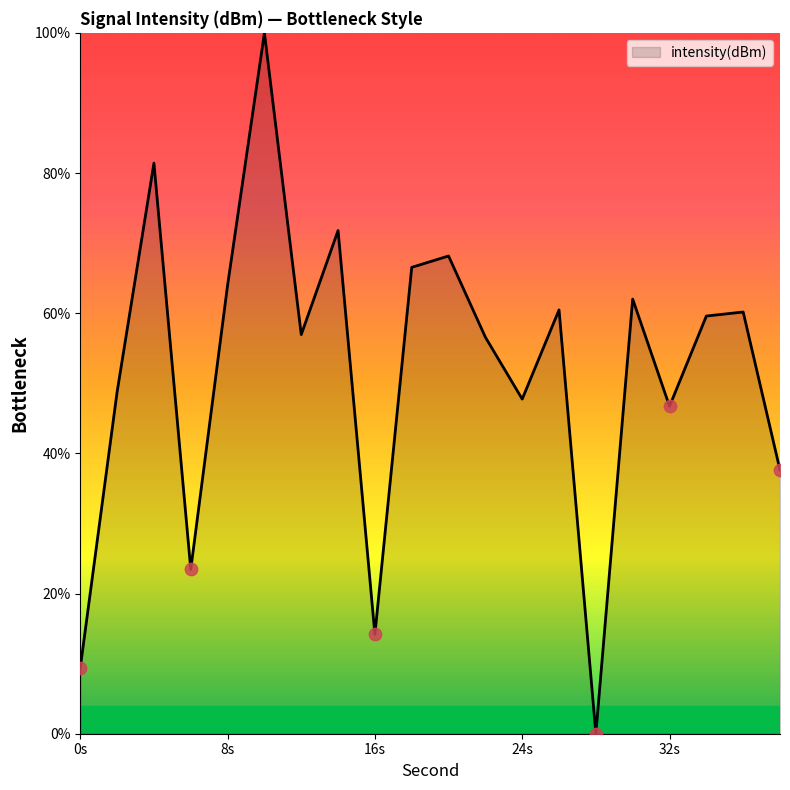

What is the difference between the maximum and minimum values?

100.0